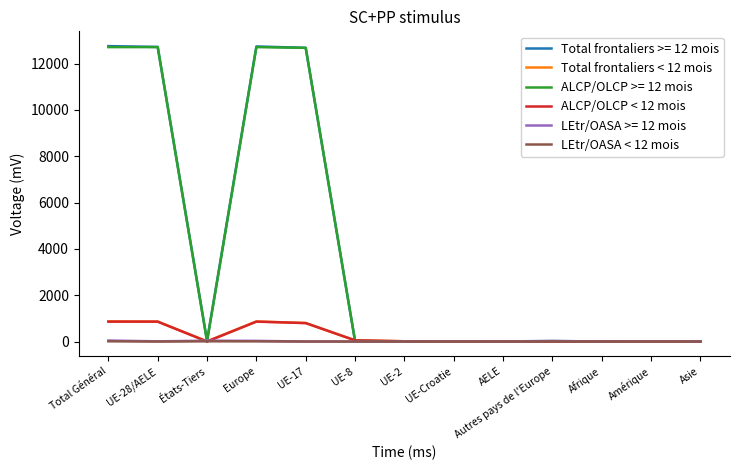

Is it true that ALCP/OLCP >= 12 mois equals 12714 at Total Général?

True